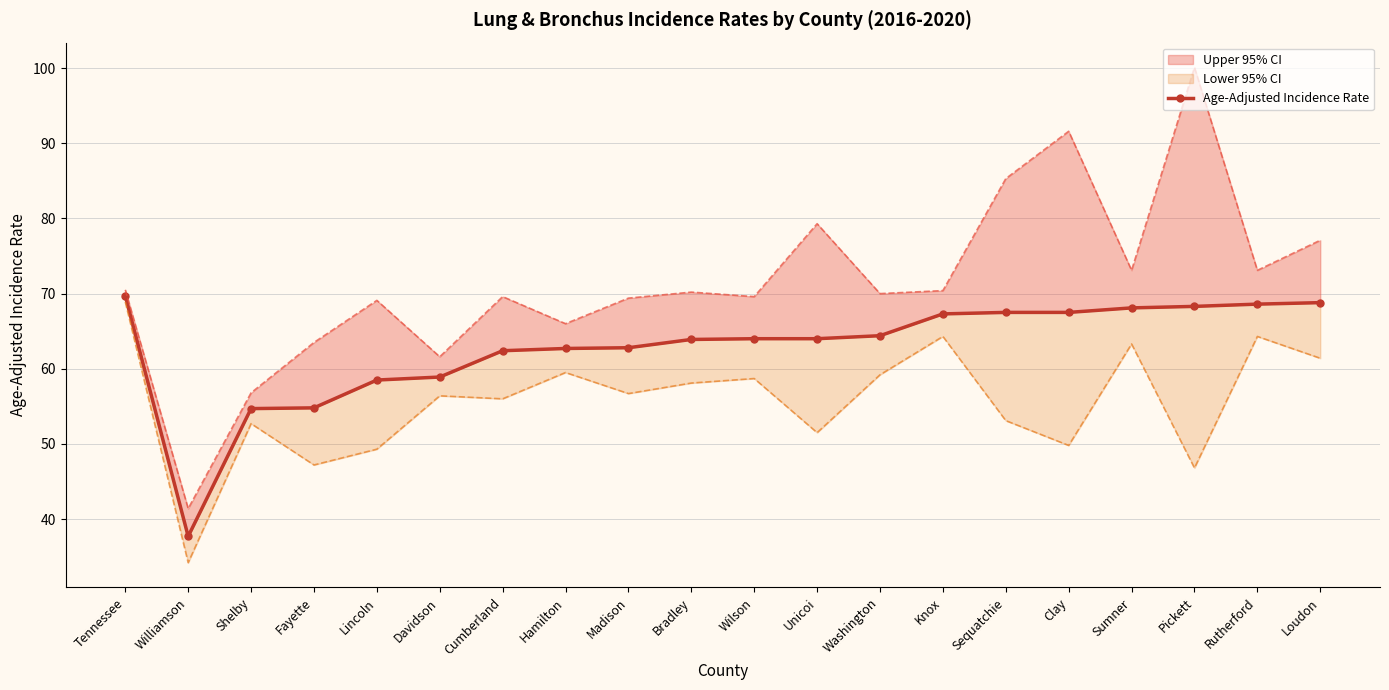

What is the maximum value shown in the chart?

69.7